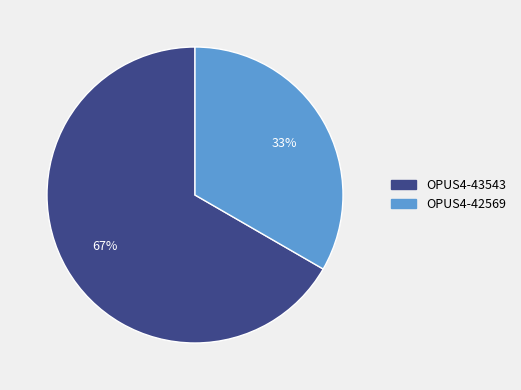

True or false: OPUS4-43543 accounts for 53% of the total.

False